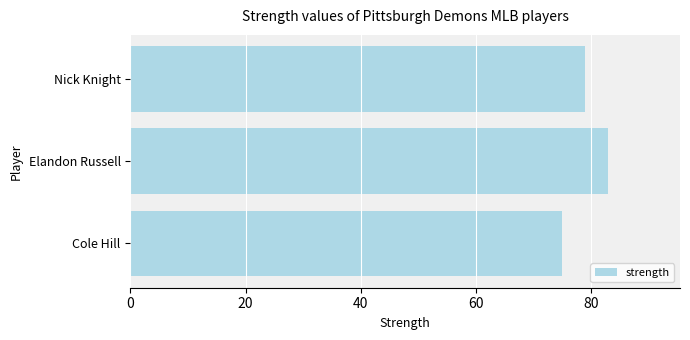

What is the change in value from Cole Hill to Elandon Russell?

+8